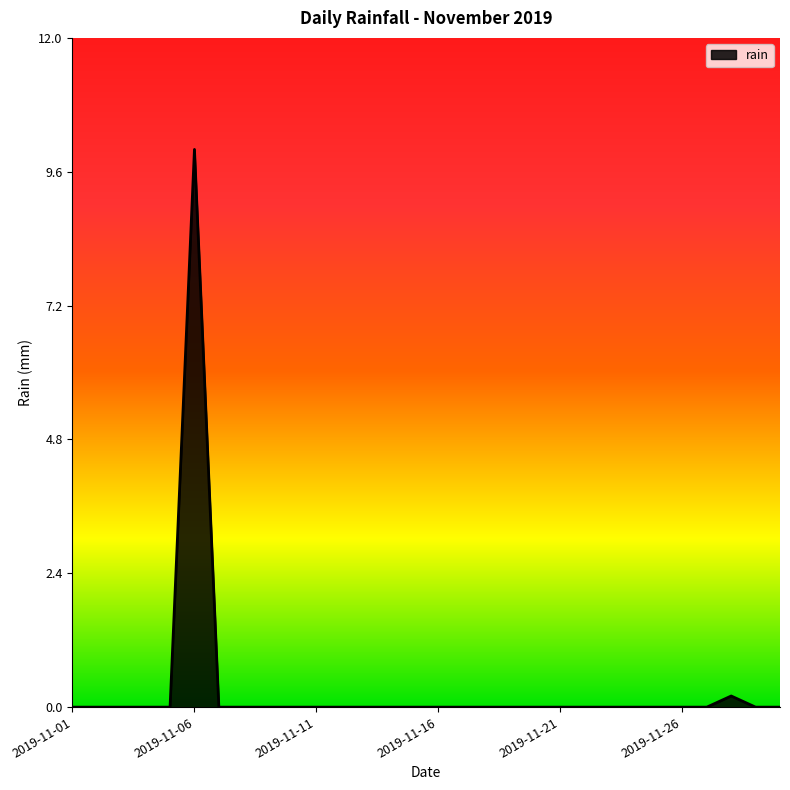

What is the difference between the second highest and minimum values?

0.2